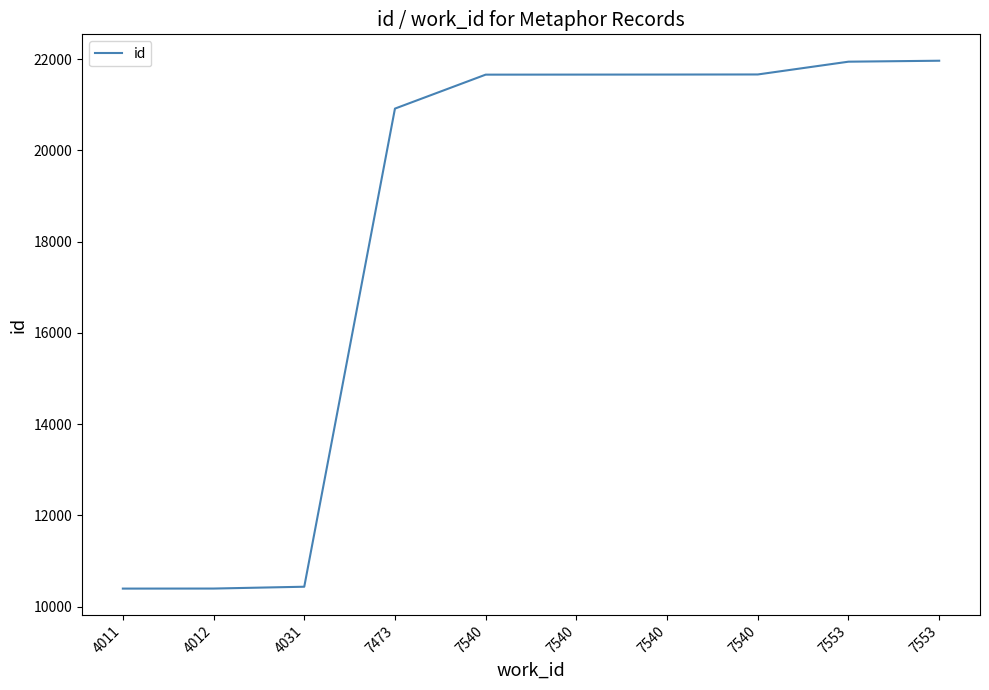

Where is the data nearest to the value 16179?

7473